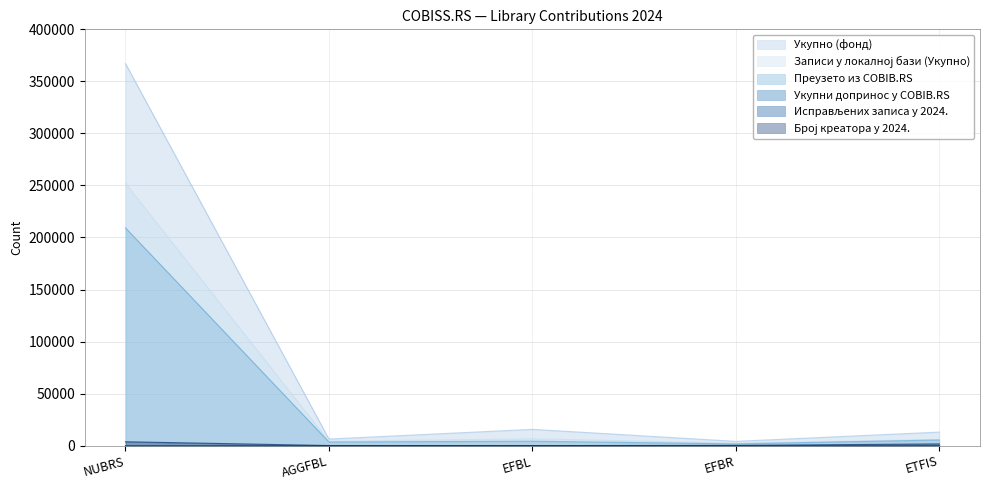

What is the label of the 2nd point from the right?

EFBR